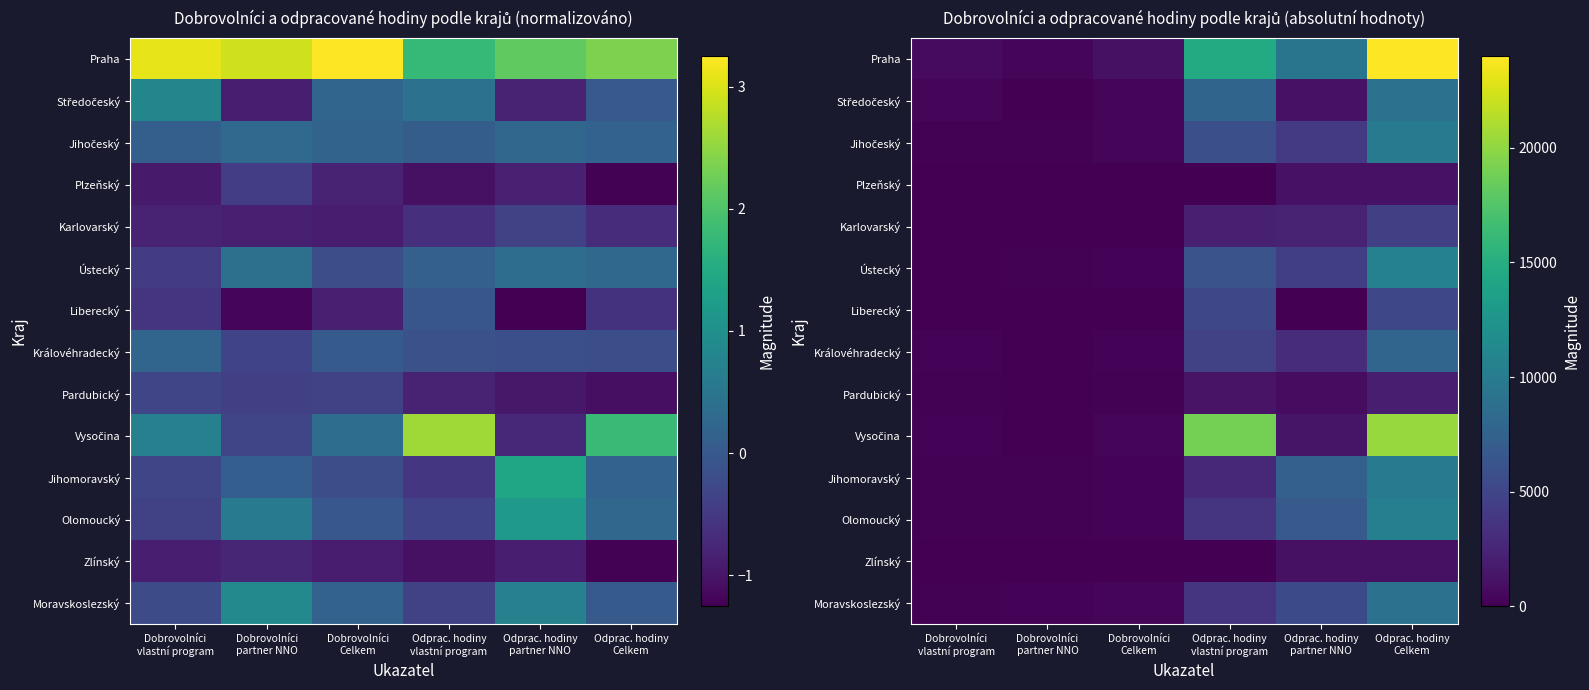

How many series are shown in this chart?

14